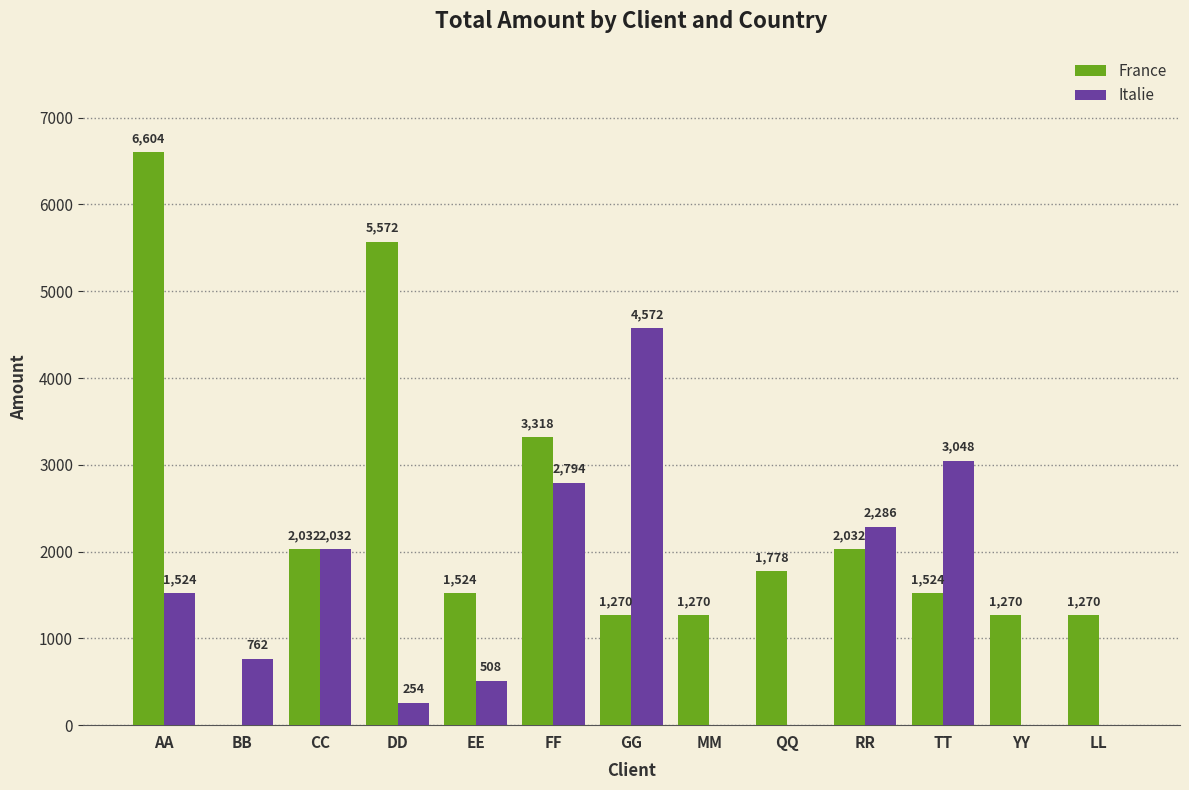

How many positive values does the Italie series have?

9